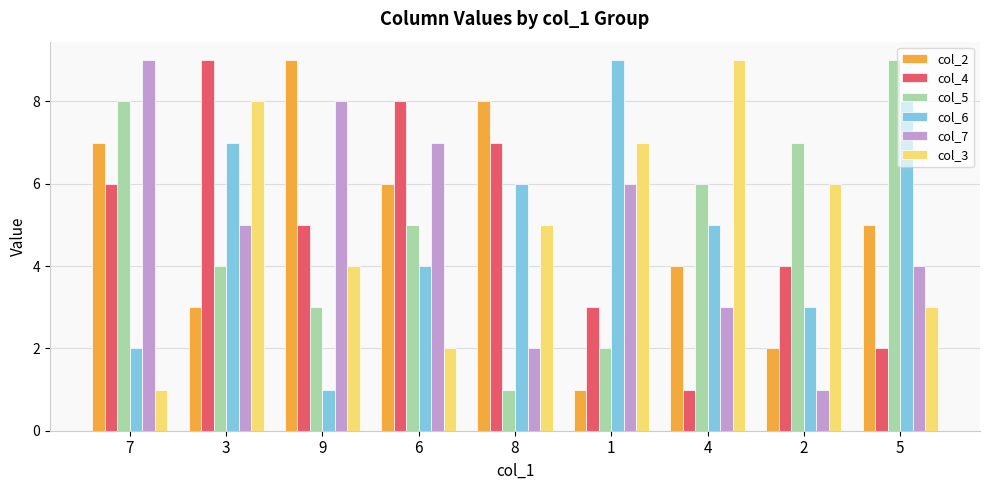

Count the number of data series in this chart.

6